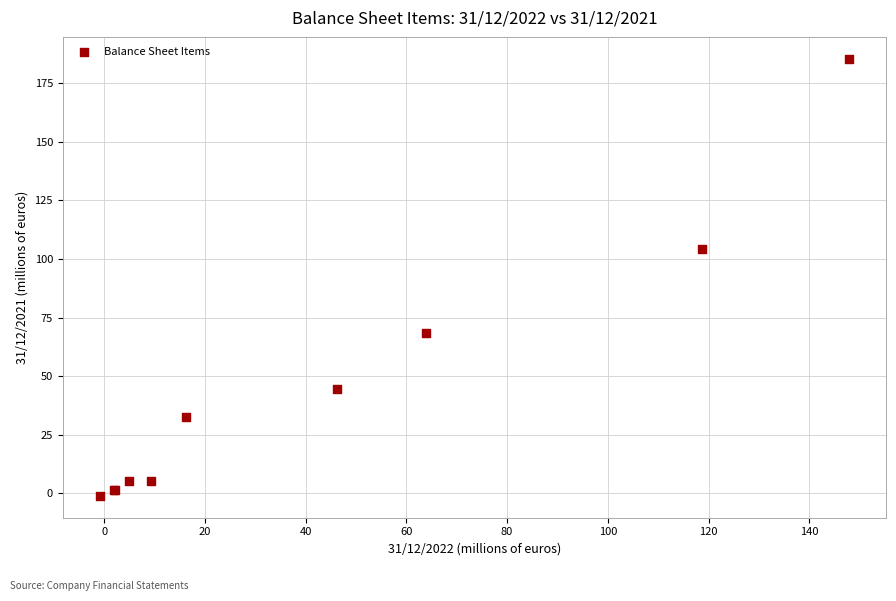

What Y value in the scatter plot is closest to 92?

104.2